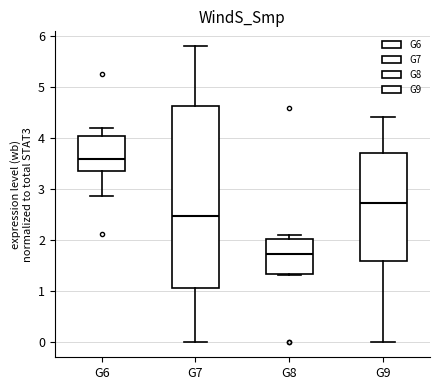

Reading left to right, transcribe this box plot: for each box, give where its median line is, the range the box spans, and where its two whiskers end, as read against the y-axis. The values are not printed on the chart, so give them approximately, as read against the axis.

G6: median 3.6, box 3.4 to 4.0, whiskers 2.9 to 4.2
G7: median 2.5, box 1.1 to 4.6, whiskers 0.0 to 5.8
G8: median 1.7, box 1.3 to 2.0, whiskers 1.3 to 2.1
G9: median 2.7, box 1.6 to 3.7, whiskers 0.0 to 4.4